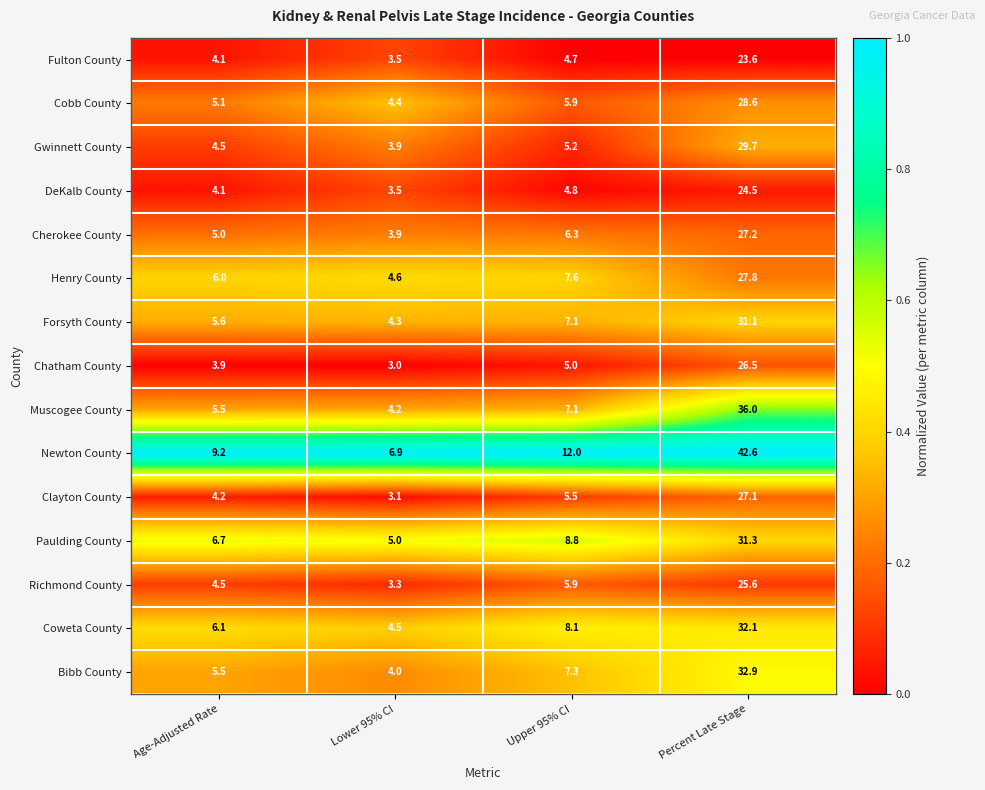

List the labels in order of Paulding County value, smallest first.

Lower 95% CI, Age-Adjusted Rate, Upper 95% CI, Percent Late Stage